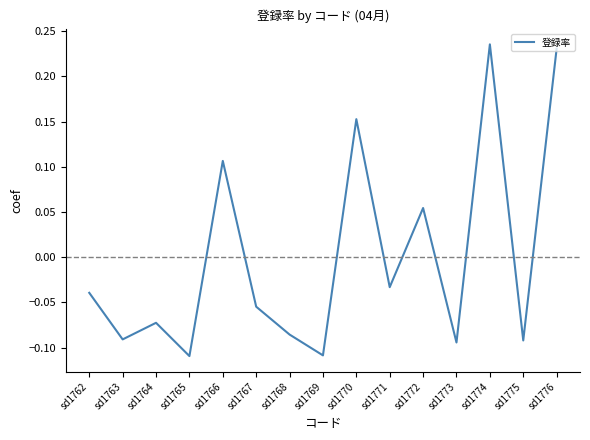

How many series are shown in this chart?

1